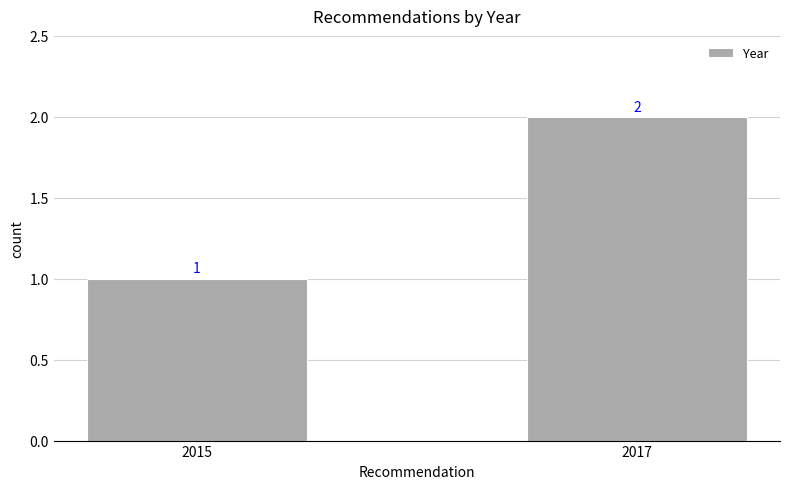

How many data points are less than 2?

1